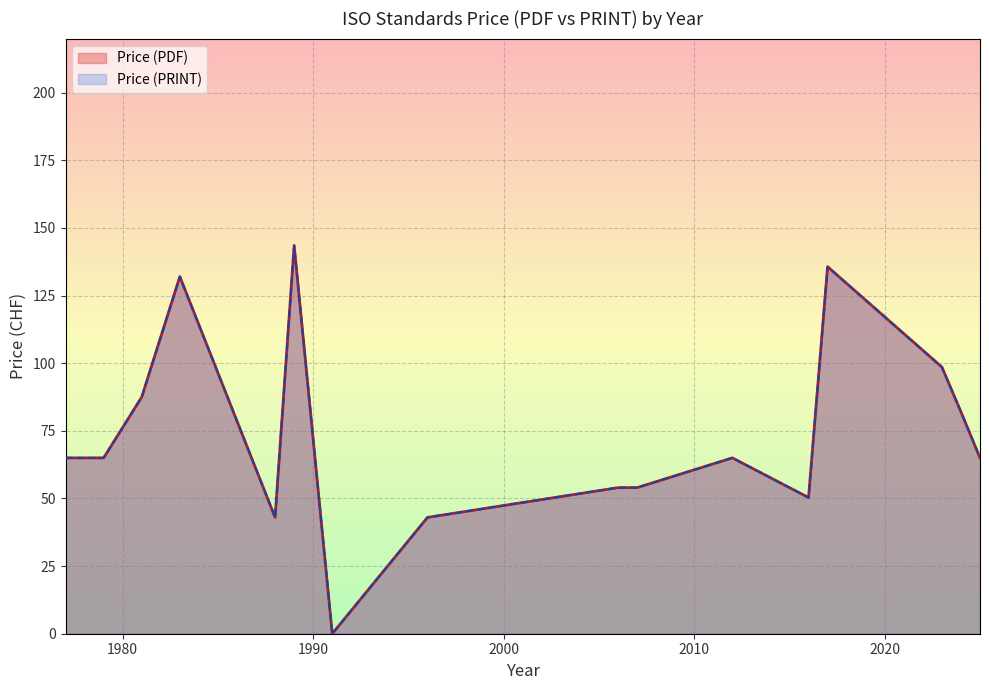

What are all the series names shown in the legend?

Price (PDF), Price (PRINT)